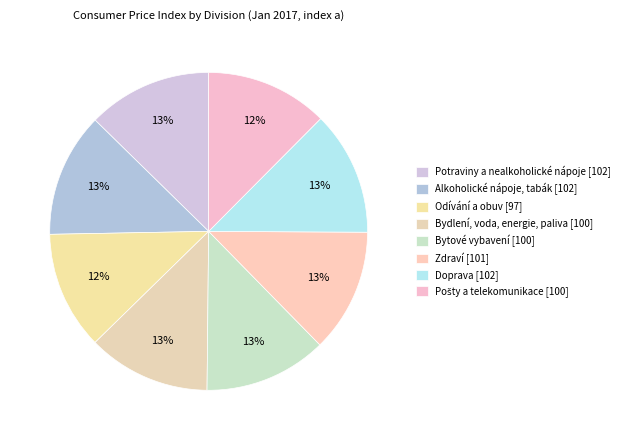

To the nearest percent, what portion does Zdraví represent?

13%